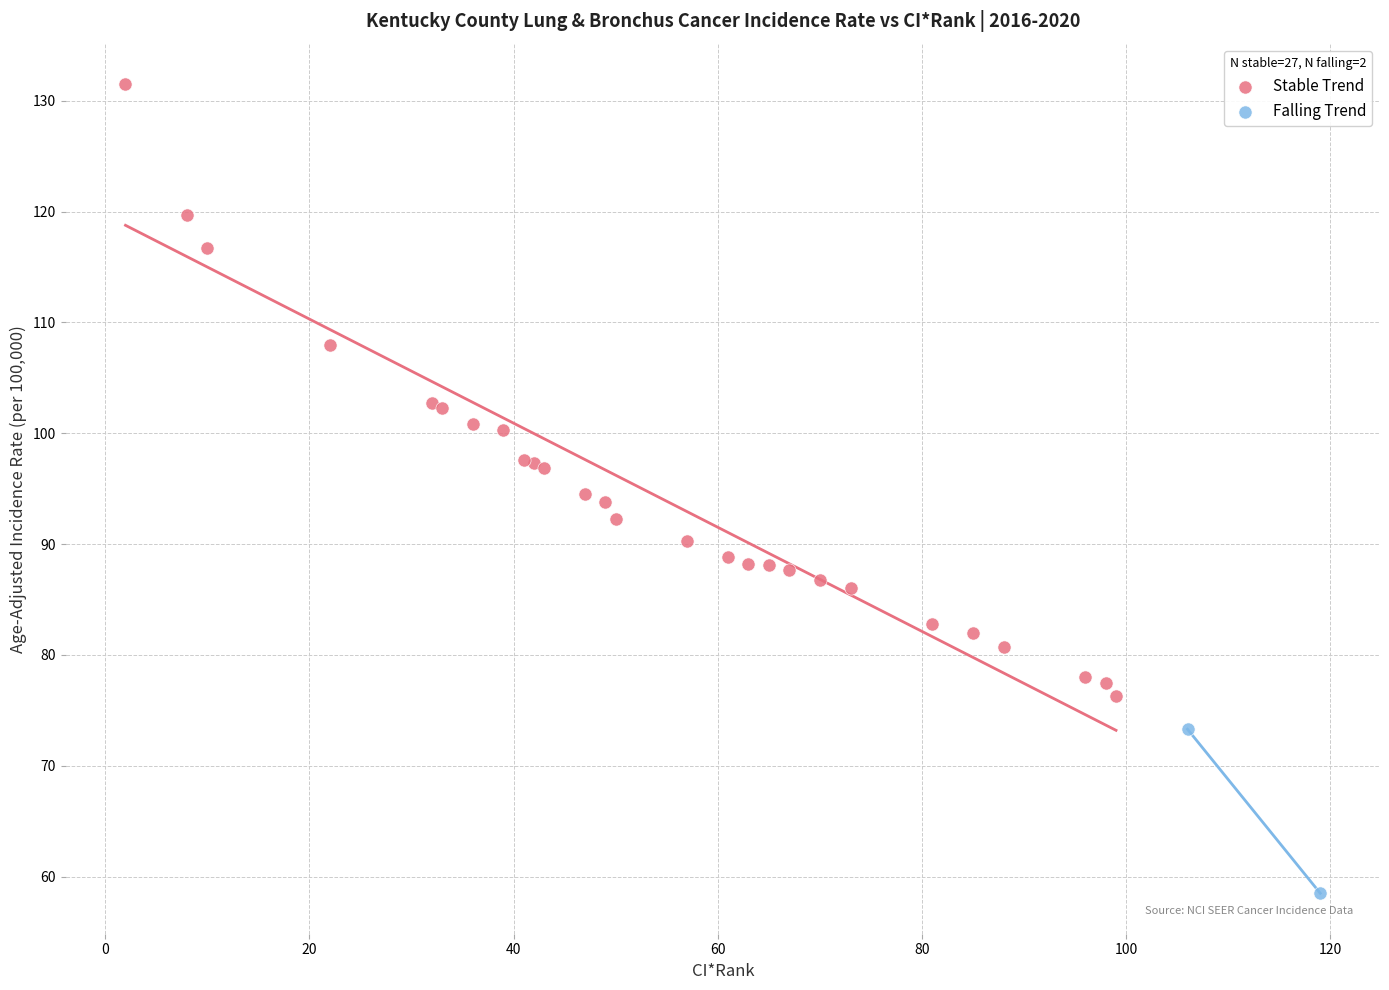

Which series has the widest spread of Y values?

Stable Trend